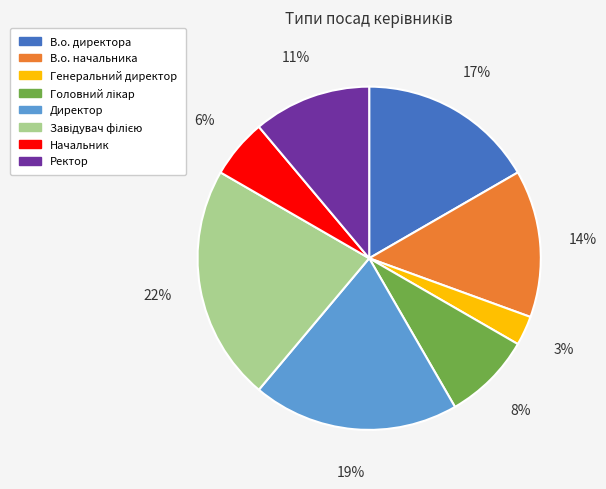

To the nearest percent, what percentage of the pie is В.о. директора?

17%